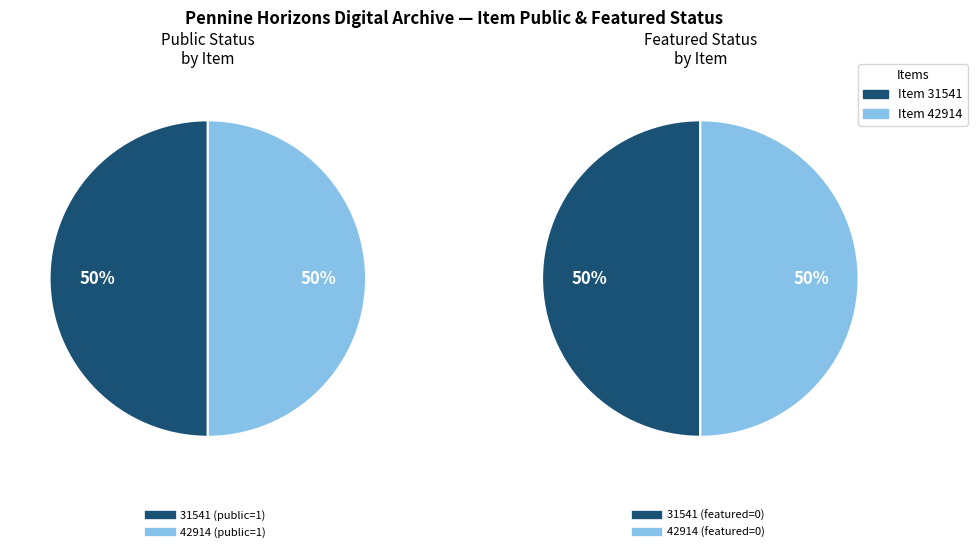

Which slice is the largest?

31541